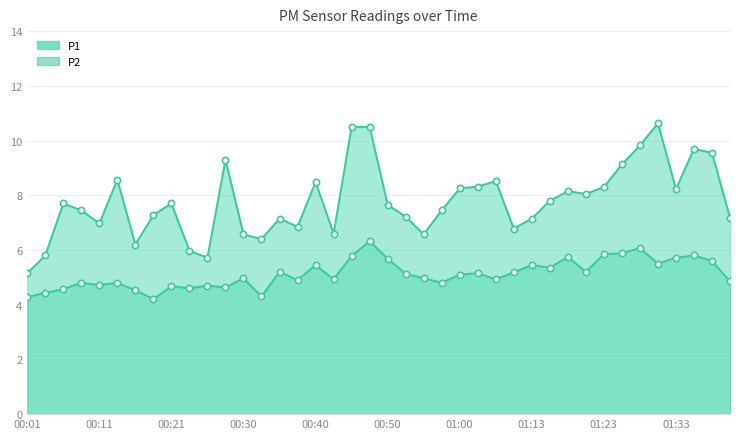

How many lines are shown in the chart?

2